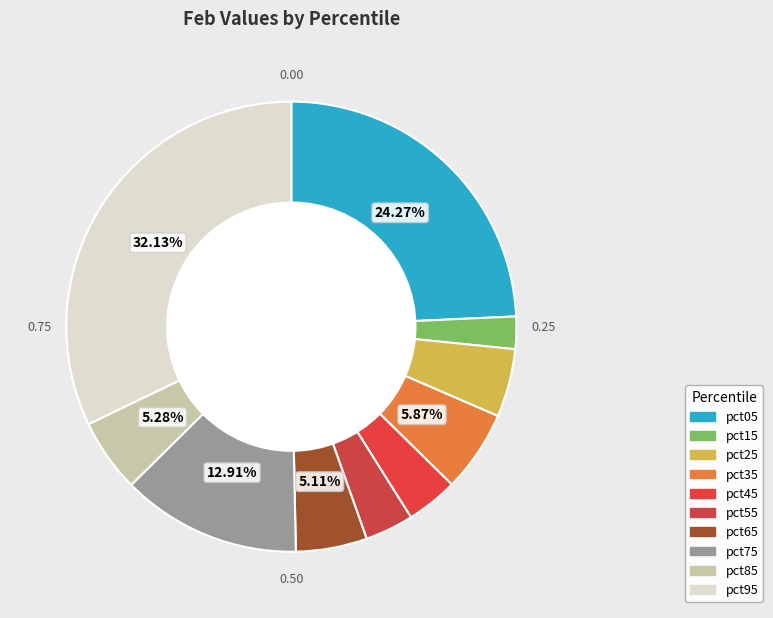

What percentage is the pct75 slice, to the nearest percent?

13%